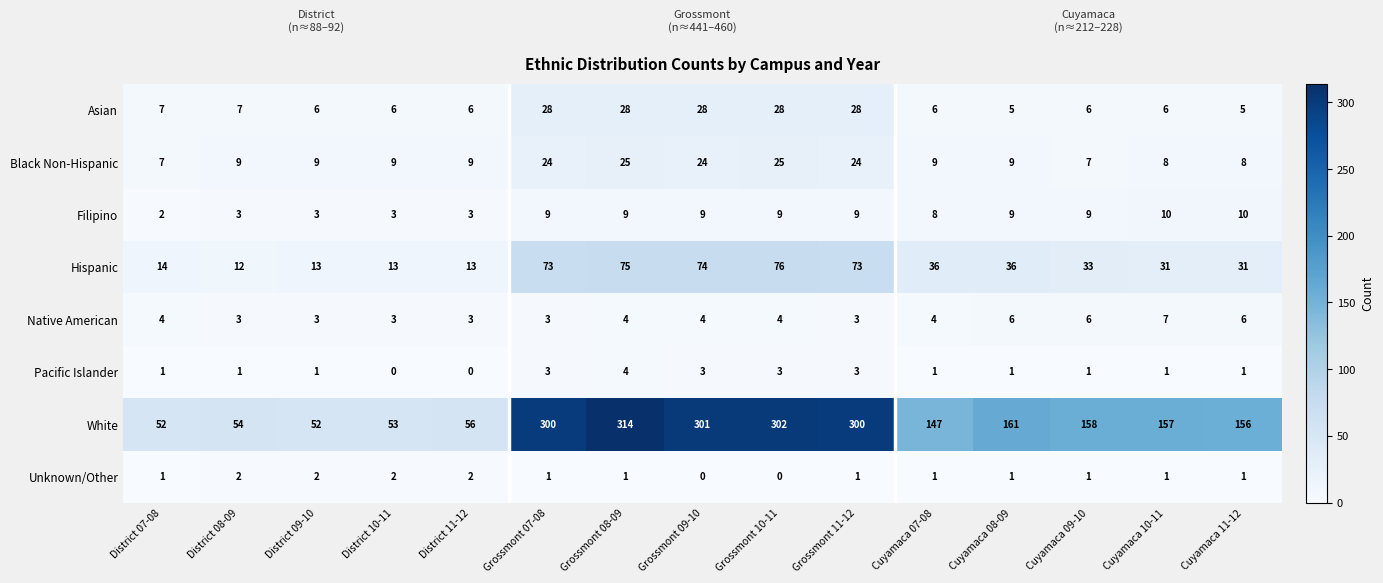

List the series in order of their peak value, lowest first.

Unknown/Other, Pacific Islander, Native American, Filipino, Black Non-Hispanic, Asian, Hispanic, White